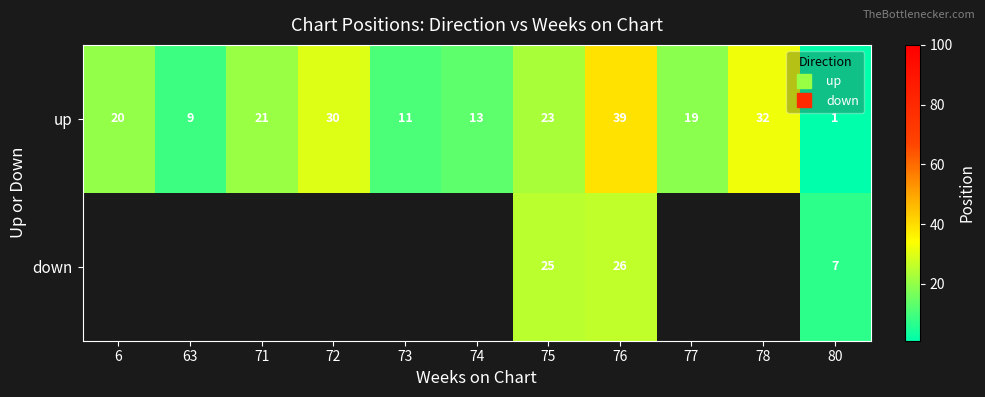

The value of down at 80 is 7.0. True or false?

True